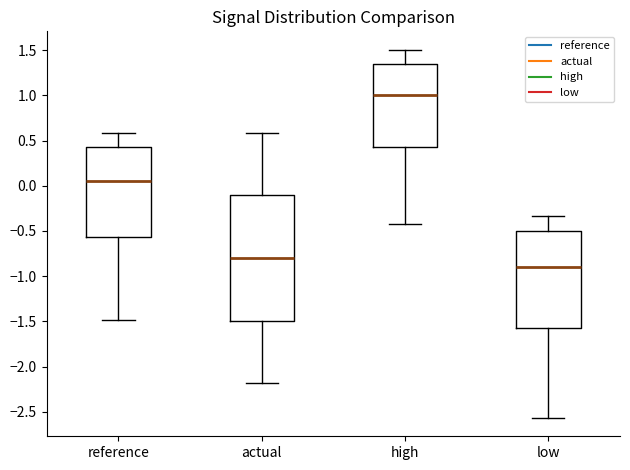

Reading left to right, transcribe this box plot: for each box, give where its median line is, the range the box spans, and where its two whiskers end, as read against the y-axis. The values are not printed on the chart, so give them approximately, as read against the axis.

reference: median 0.05, box -0.55 to 0.40, whiskers -1.50 to 0.60
actual: median -0.80, box -1.50 to -0.10, whiskers -2.20 to 0.60
high: median 1.00, box 0.40 to 1.35, whiskers -0.40 to 1.50
low: median -0.90, box -1.55 to -0.50, whiskers -2.55 to -0.35